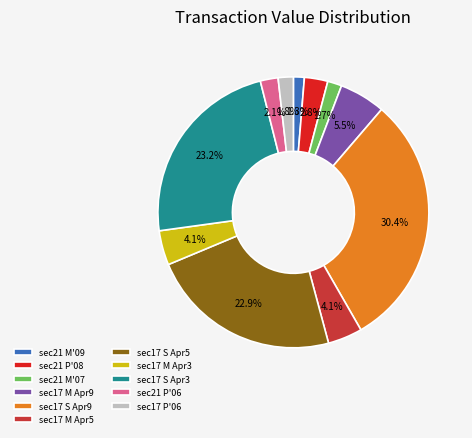

What is the ratio of the value at sec17 M Apr5 to the value at sec17 M Apr3?

1.0